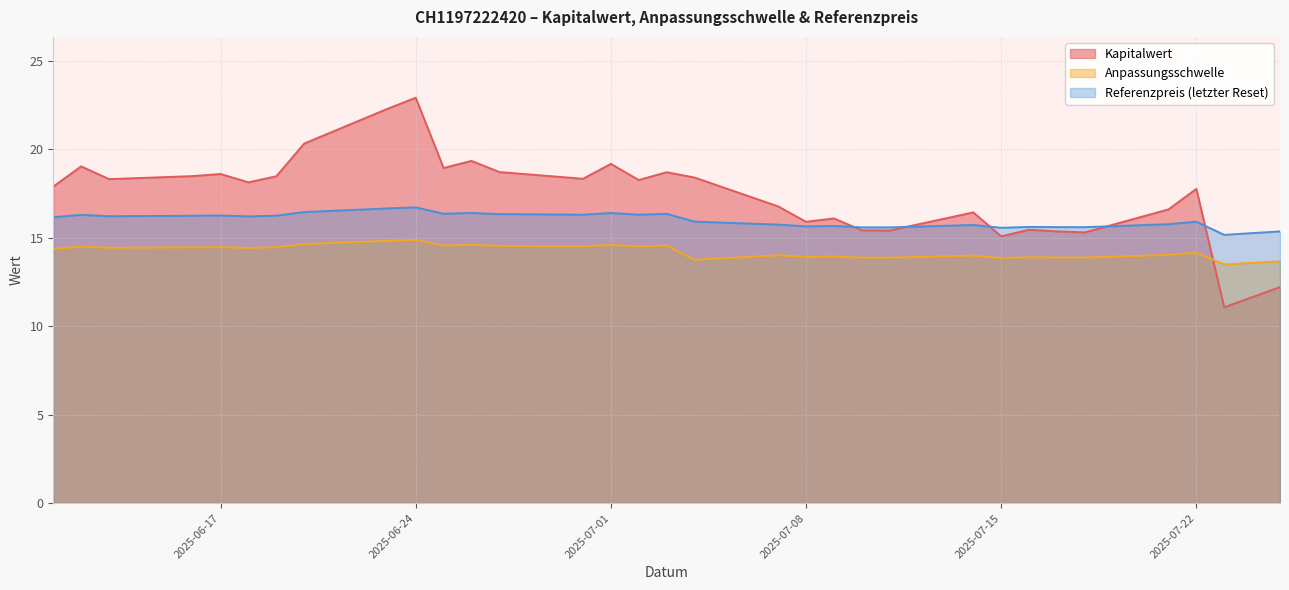

Read the Referenzpreis (letzter Reset) value at 2025-07-14.

15.7